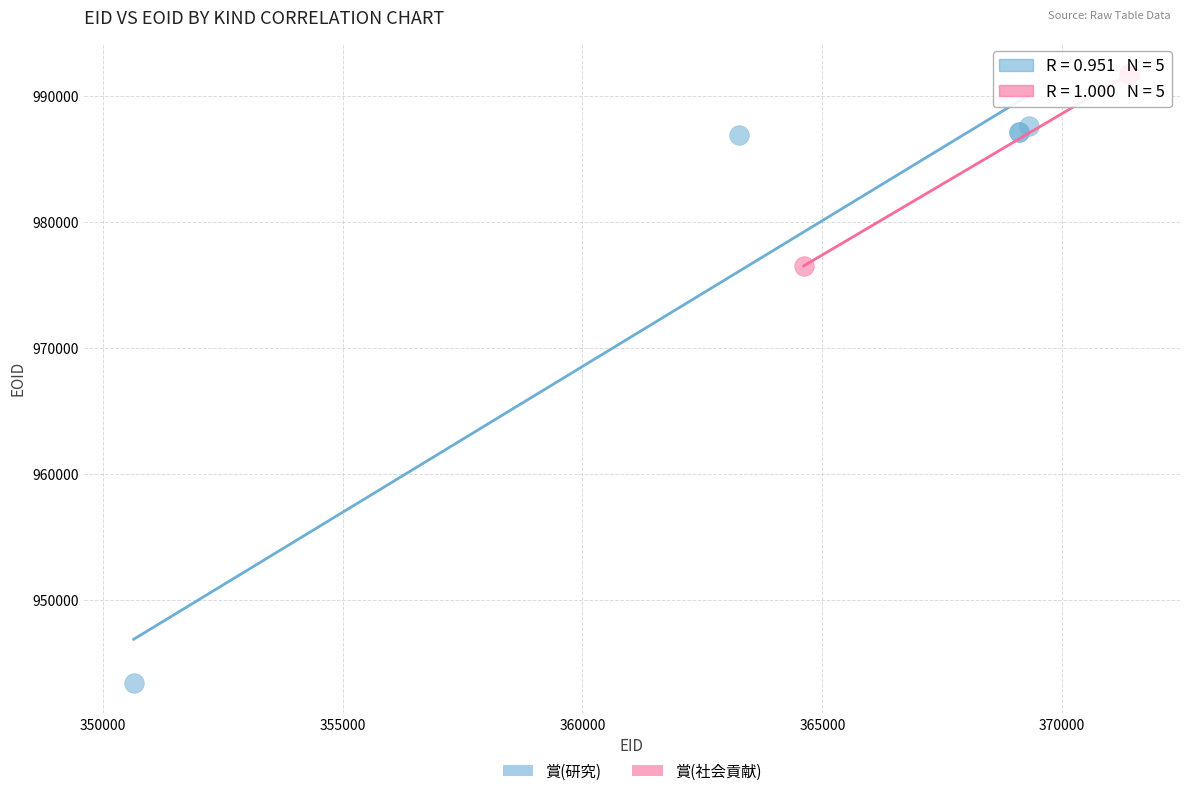

Which series contains the lowest Y value?

賞(研究)